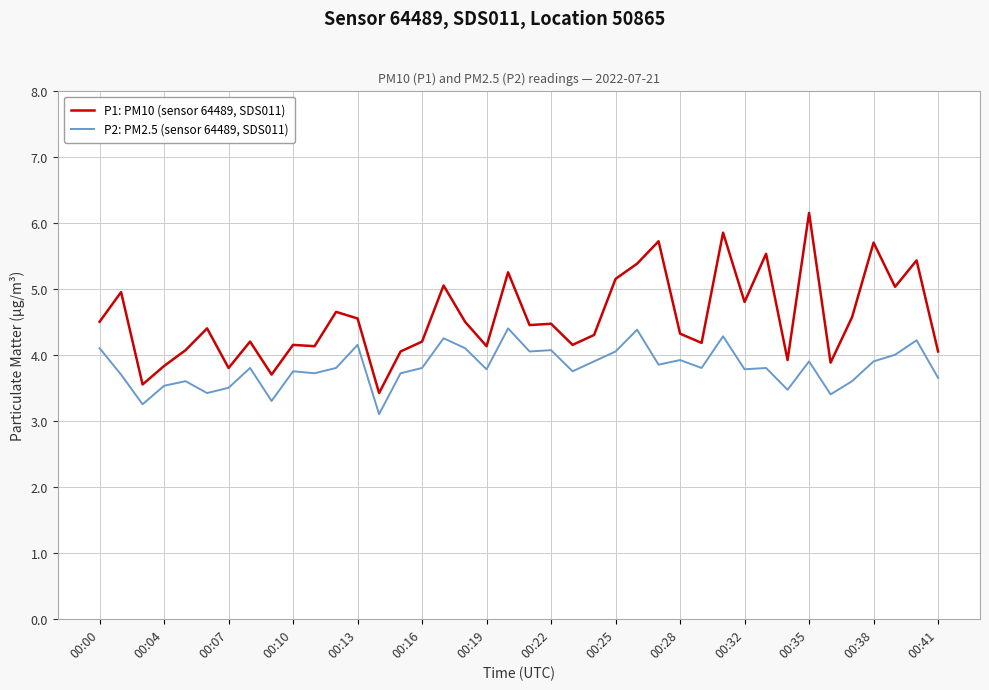

What is the greatest value displayed?

6.2